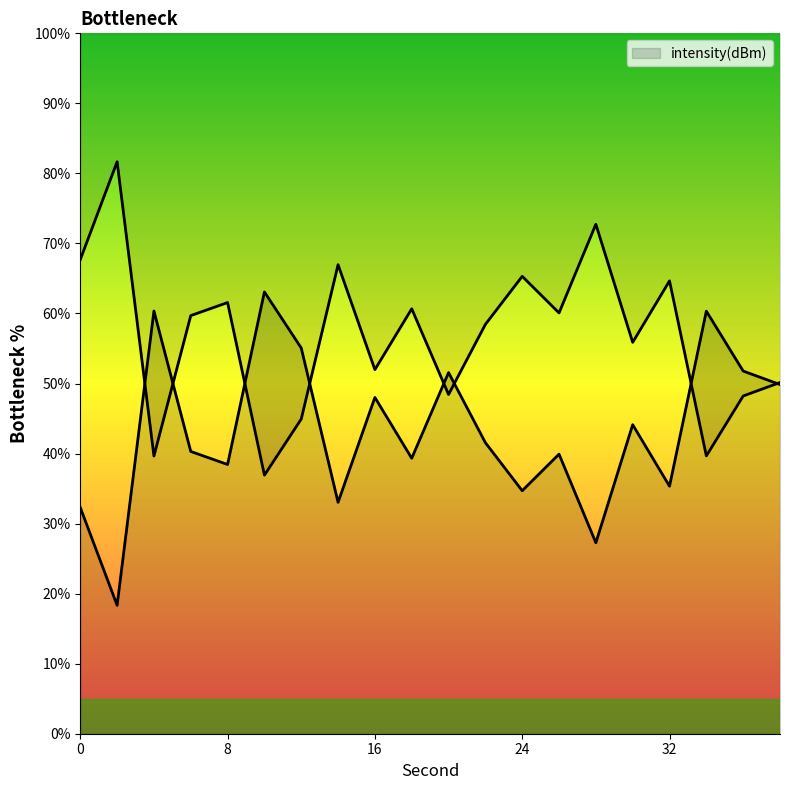

Does the chart display data point markers on the line(s)?

No